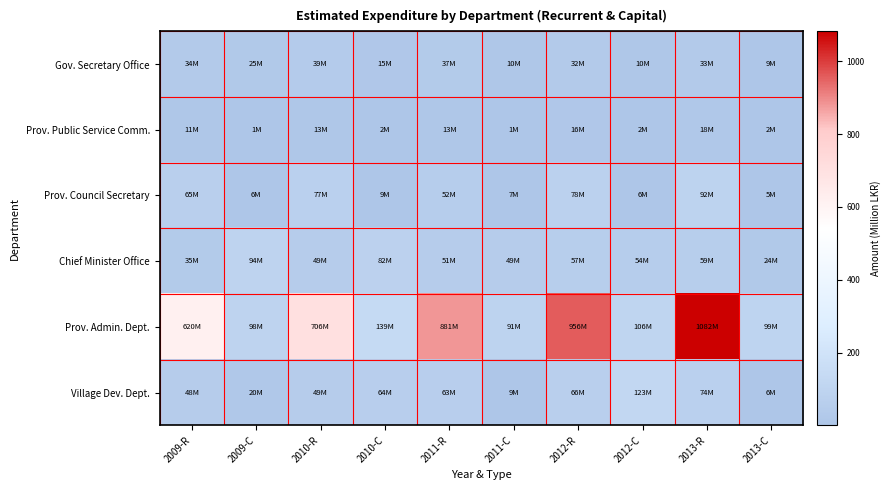

Reading right to left, what are all the values shown in this chart?

Gov. Secretary Office: 2013-C=9.0	2013-R=33.0	2012-C=10.5	2012-R=32.4	2011-C=10.0	2011-R=37.1	2010-C=15.0	2010-R=39.1	2009-C=25.0	2009-R=34.4
Prov. Public Service Comm.: 2013-C=1.5	2013-R=18.0	2012-C=1.5	2012-R=15.9	2011-C=1.0	2011-R=12.9	2010-C=1.9	2010-R=12.5	2009-C=1.0	2009-R=11.1
Prov. Council Secretary: 2013-C=5.0	2013-R=92.0	2012-C=6.5	2012-R=78.3	2011-C=7.0	2011-R=52.2	2010-C=9.0	2010-R=76.6	2009-C=6.0	2009-R=65.0
Chief Minister Office: 2013-C=24.0	2013-R=59.0	2012-C=53.5	2012-R=56.9	2011-C=49.0	2011-R=50.7	2010-C=82.0	2010-R=49.3	2009-C=94.0	2009-R=35.1
Prov. Admin. Dept.: 2013-C=99.0	2013-R=1082.0	2012-C=106.0	2012-R=956.5	2011-C=91.0	2011-R=881.4	2010-C=139.0	2010-R=705.9	2009-C=98.0	2009-R=620.3
Village Dev. Dept.: 2013-C=6.5	2013-R=73.7	2012-C=123.0	2012-R=66.3	2011-C=9.0	2011-R=62.9	2010-C=64.0	2010-R=48.9	2009-C=20.0	2009-R=48.2